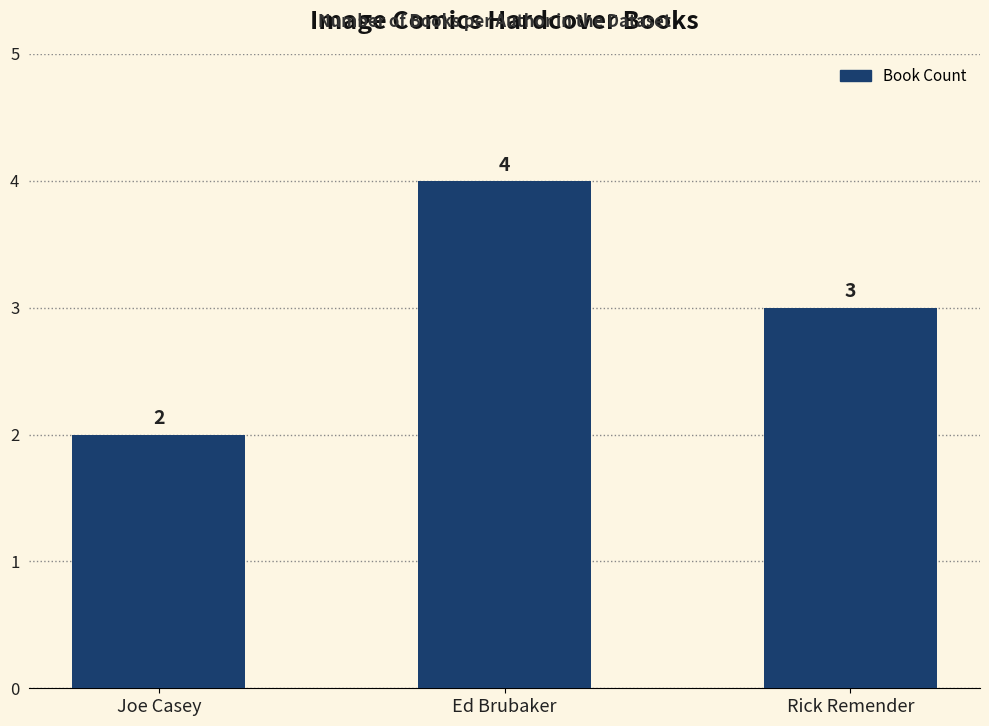

Which has a higher value, Rick Remender or Ed Brubaker?

Ed Brubaker